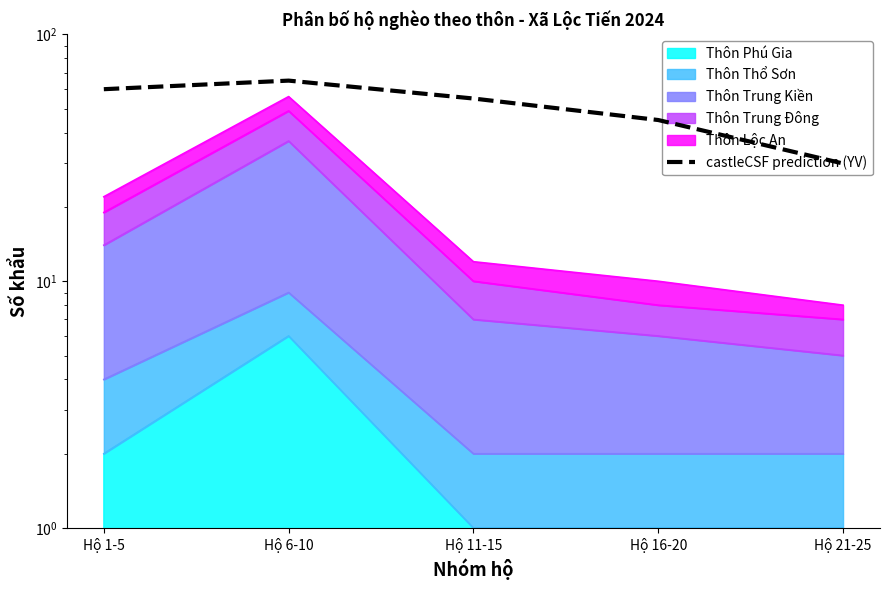

The chart shows a value of 11 at Hộ 16-20. True or false?

False